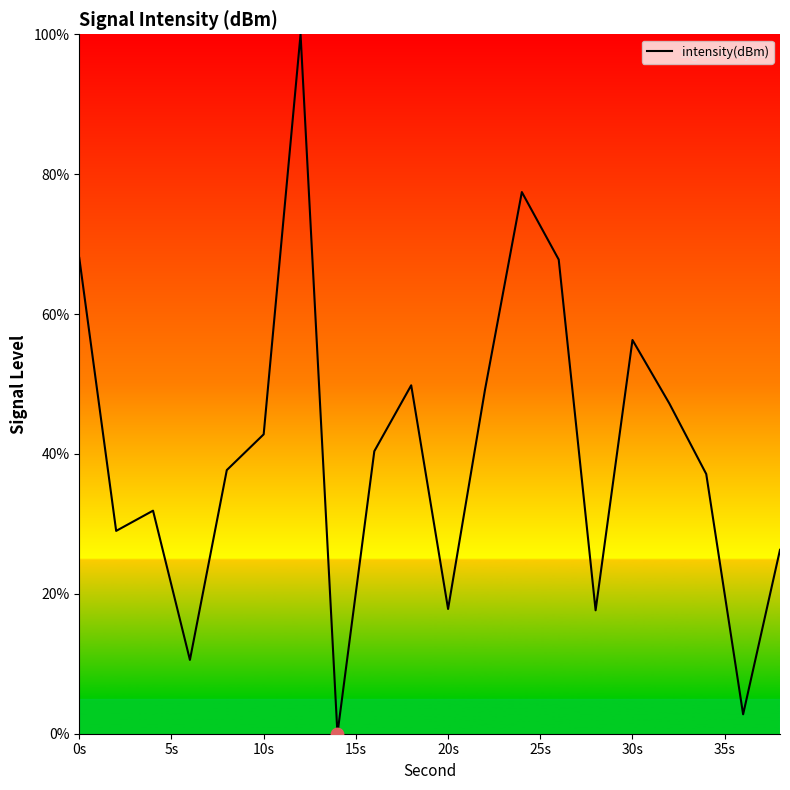

What is the maximum value shown in the chart?

100.0